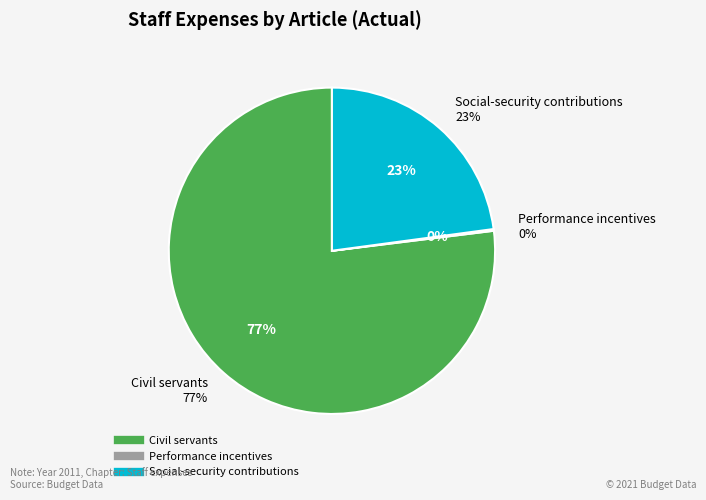

What is the majority slice?

Civil servants